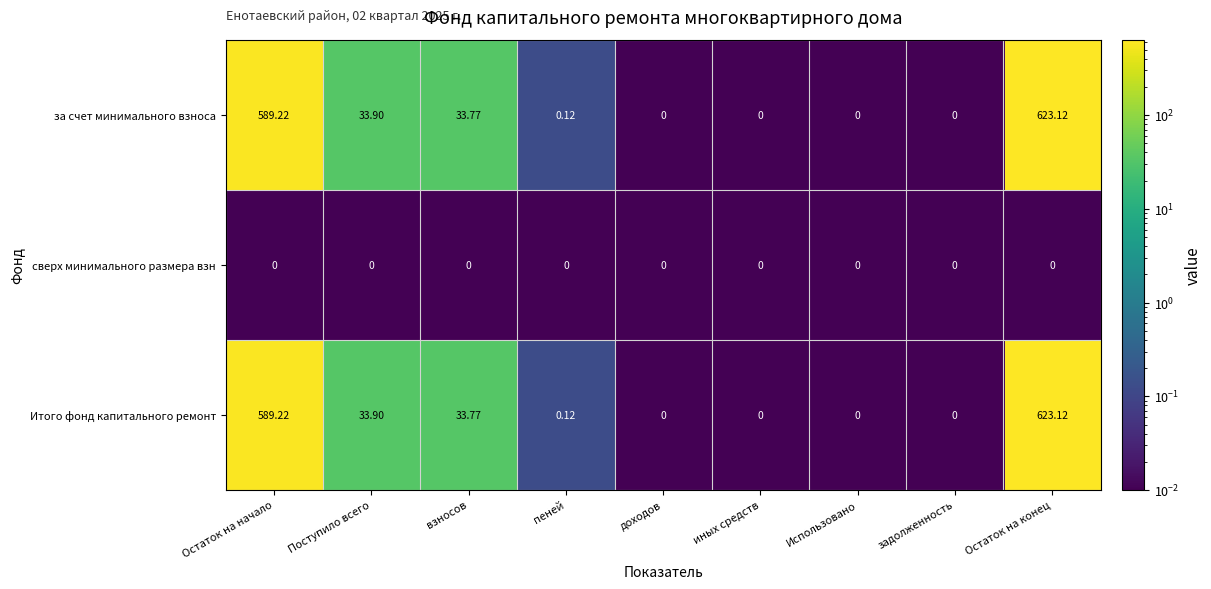

At which label is за счет минимального взноса closest to 311?

Поступило всего